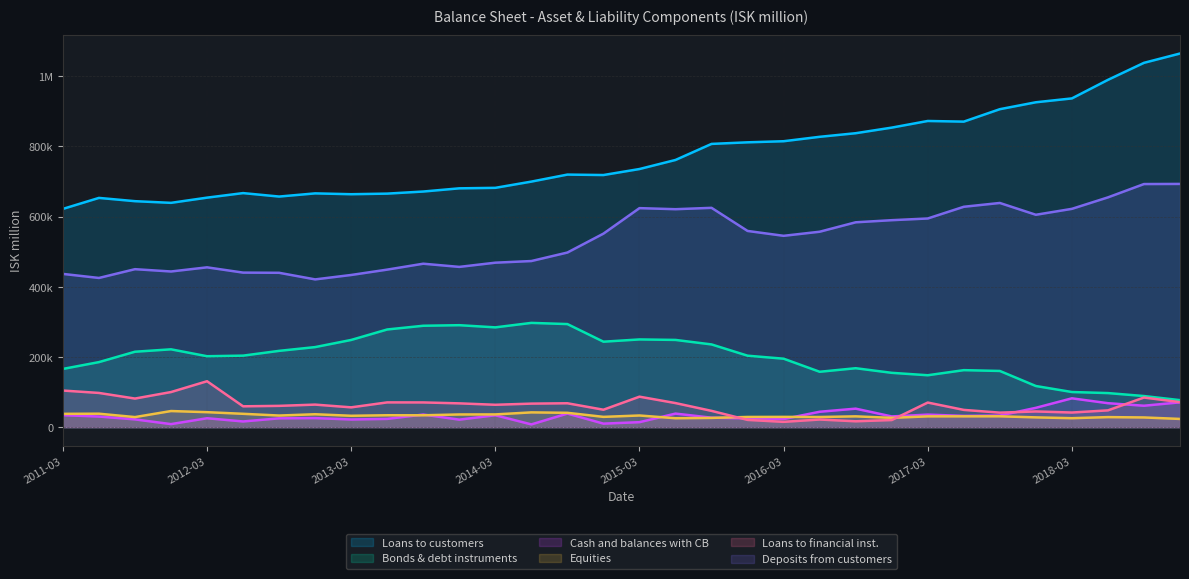

Rank the series at 2013-03 from highest to lowest value.

Loans to customers, Deposits from customers, Bonds & debt instruments, Loans to financial inst., Equities, Cash and balances with CB